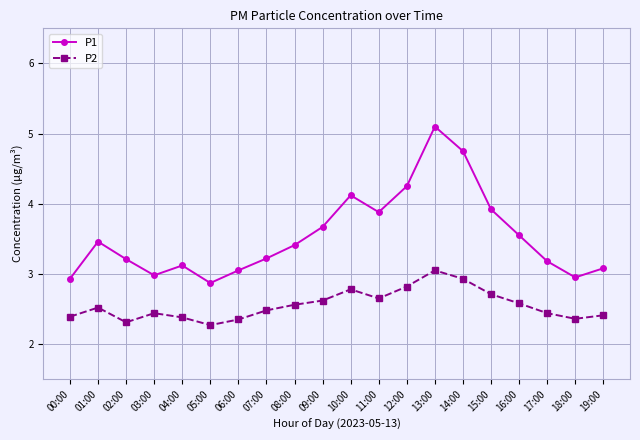

What is the label of the 1st point from the right?

19:00